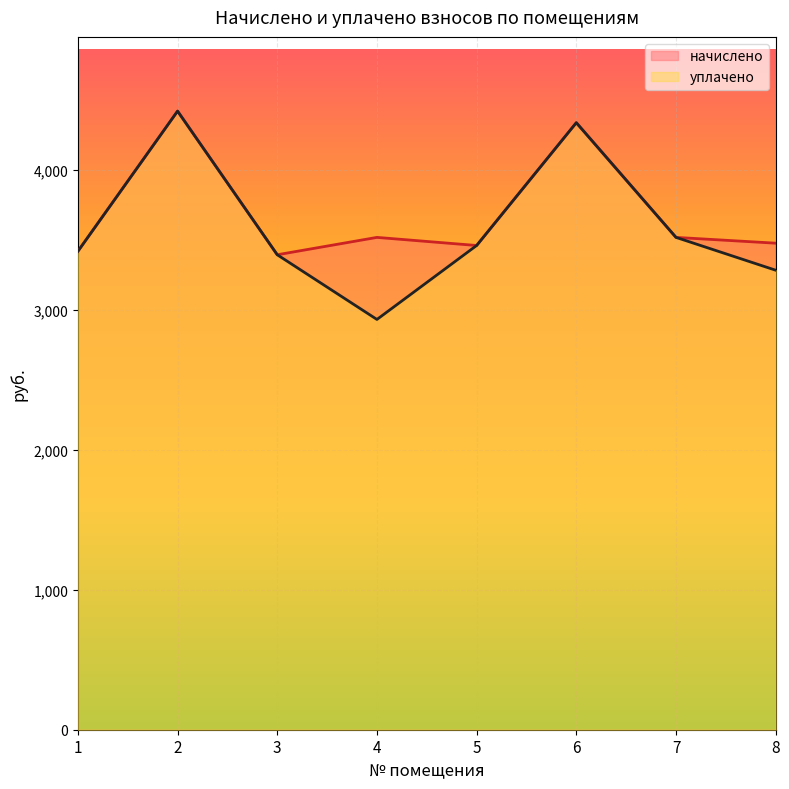

What is the total value across all series at 8?

6762.0